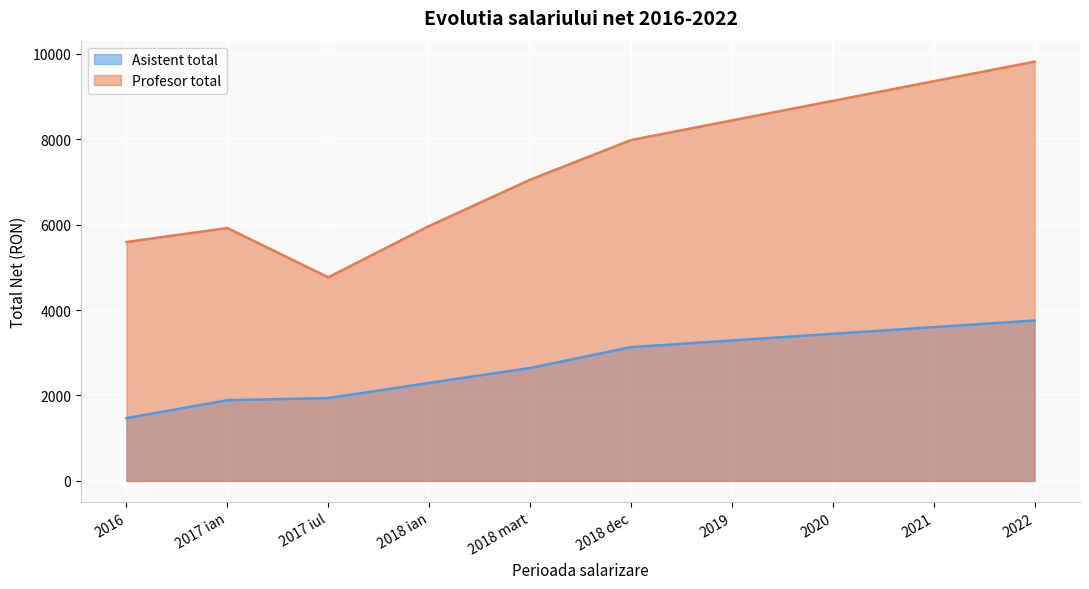

Reading left to right, extract all data points from this chart.

Asistent total: 1469.4	1889.0	1939.0	2295.0	2644.0	3132.0	3289.0	3444.0	3601.0	3756.0
Profesor total: 5593.8	5921.0	4767.0	5969.0	7052.0	7981.0	8441.0	8899.0	9359.0	9818.0